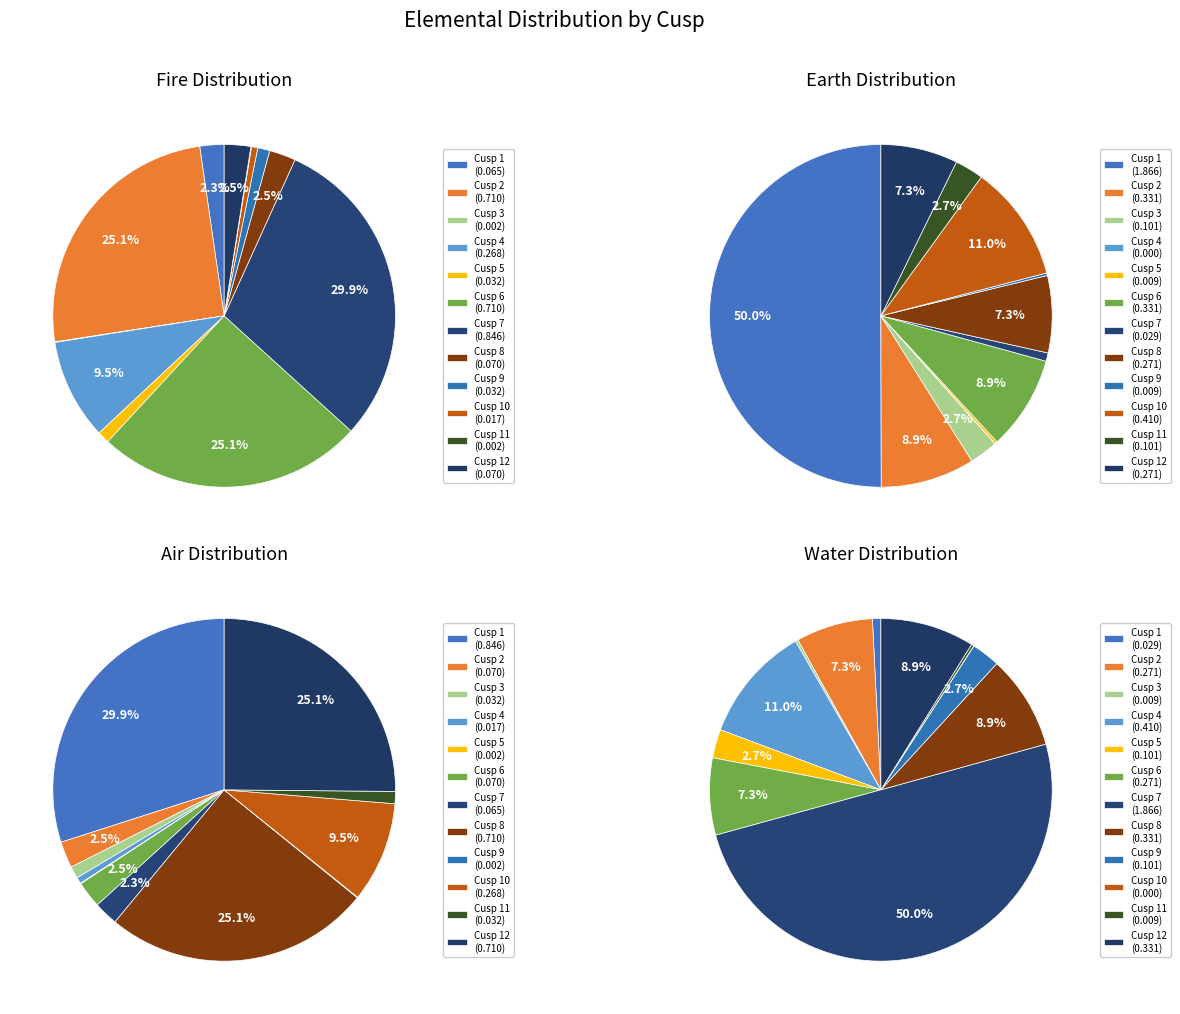

To the nearest percent, what portion does Cusp 12 represent?

25%